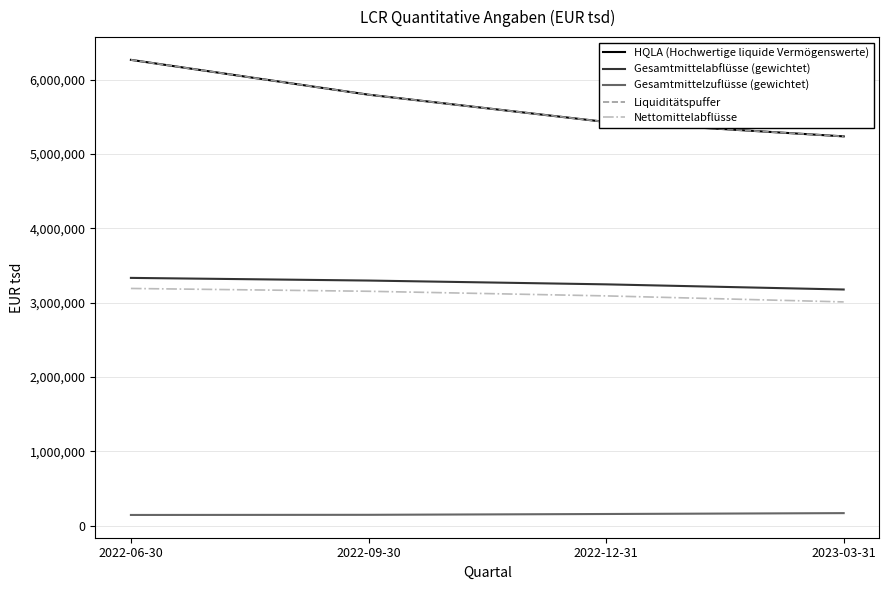

Reading left to right, list all the values displayed in this chart.

HQLA (Hochwertige liquide Vermögenswerte): 2022-06-30=6264337	2022-09-30=5795910	2022-12-31=5428636	2023-03-31=5234964
Gesamtmittelabflüsse (gewichtet): 2022-06-30=3331371	2022-09-30=3295638	2022-12-31=3244480	2023-03-31=3175158
Gesamtmittelzuflüsse (gewichtet): 2022-06-30=142183	2022-09-30=144262	2022-12-31=155207	2023-03-31=166936
Liquiditätspuffer: 2022-06-30=6264337	2022-09-30=5795910	2022-12-31=5428636	2023-03-31=5234964
Nettomittelabflüsse: 2022-06-30=3189188	2022-09-30=3151377	2022-12-31=3089273	2023-03-31=3008221